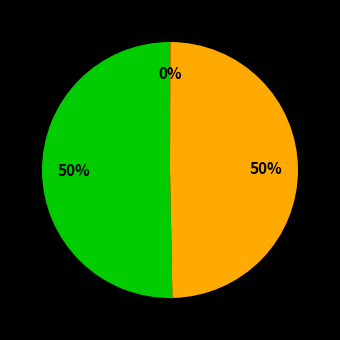

To the nearest percent, what is the difference between the largest and smallest slice percentages?

50%